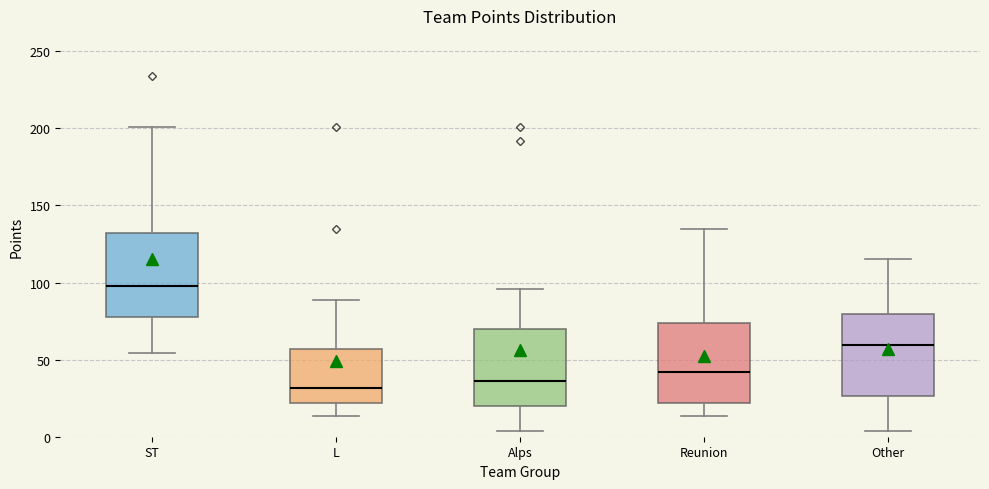

Where is the upper edge of the box for L on the y-axis? The values are not printed on the chart, so give them approximately, as read against the axis.

55